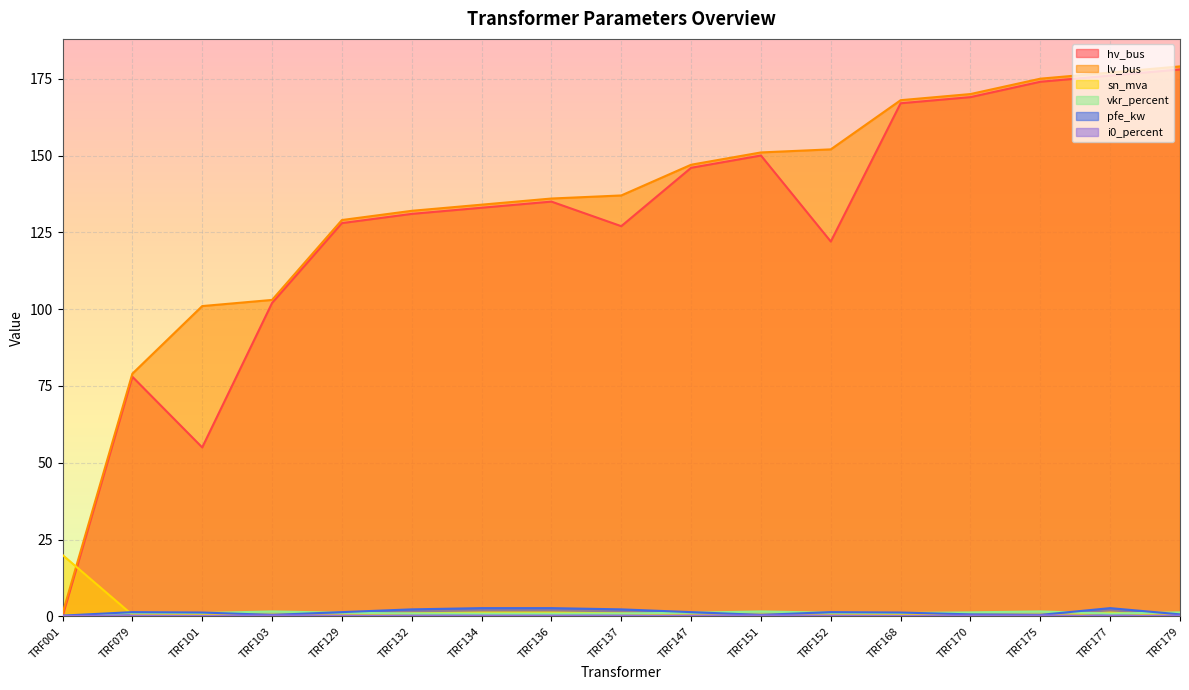

What are all the series names shown in the legend?

hv_bus, lv_bus, sn_mva, vkr_percent, pfe_kw, i0_percent